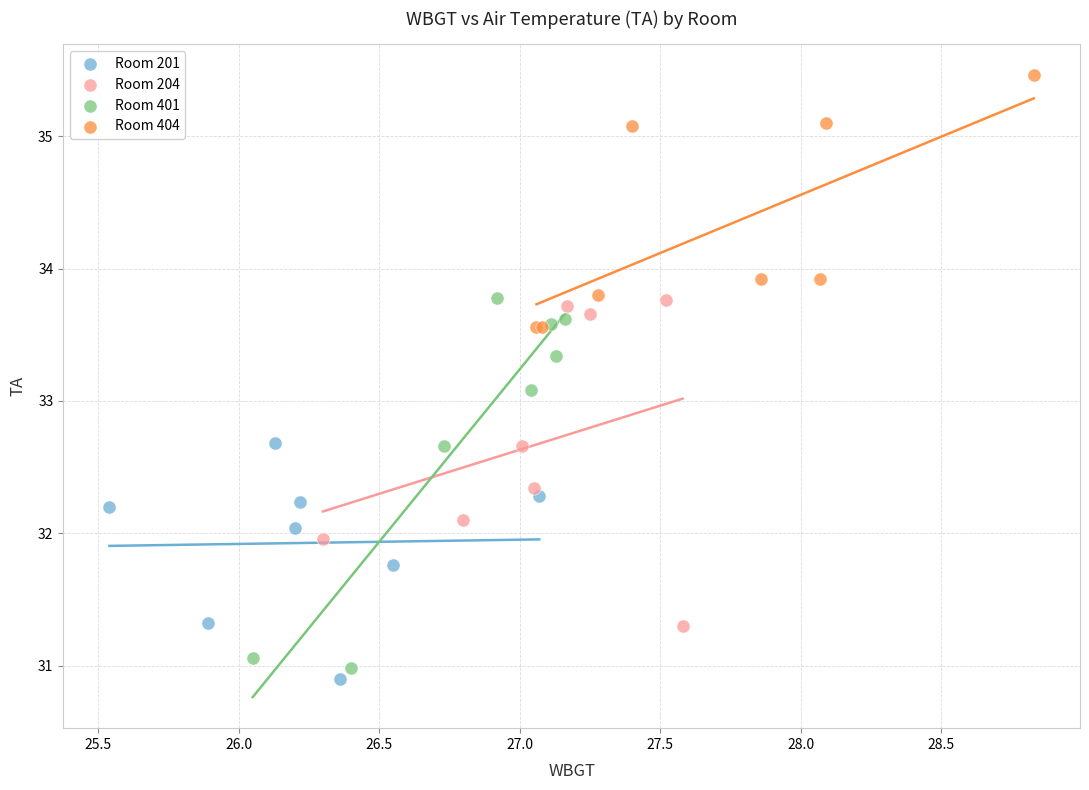

Which series reaches the maximum Y coordinate?

Room 404